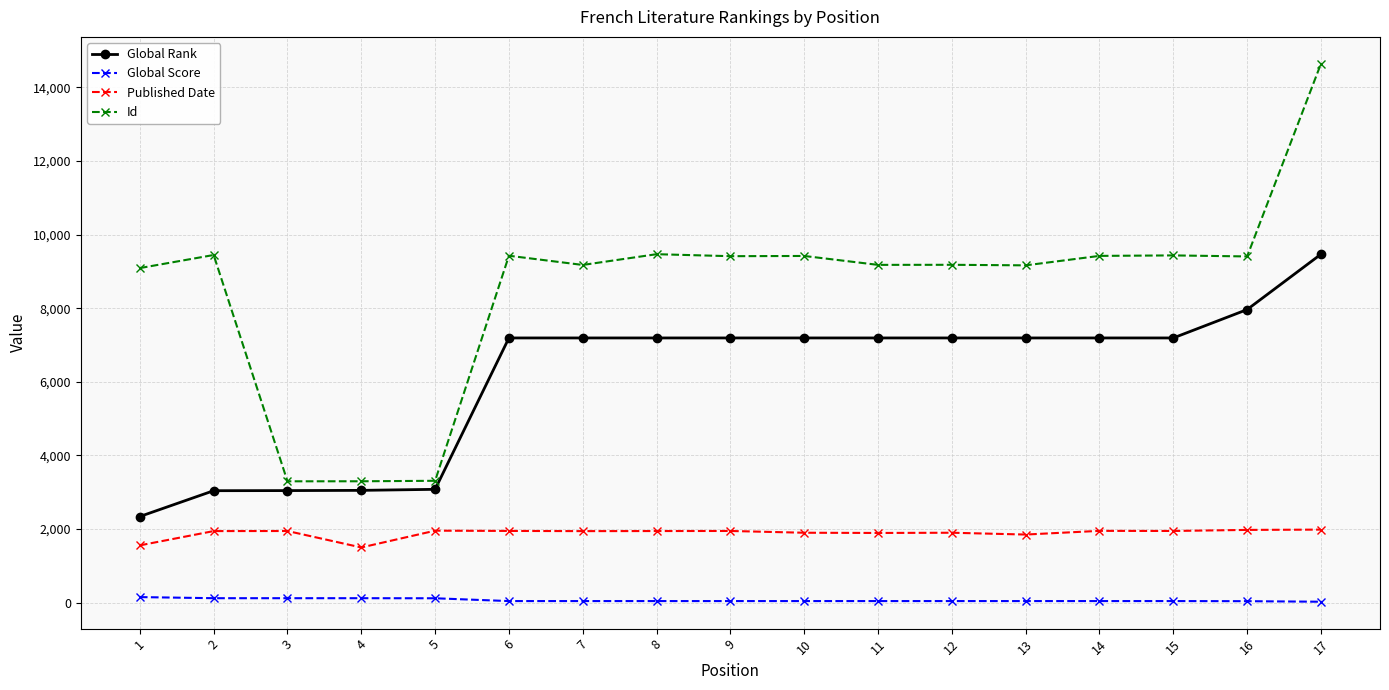

The value of Global Rank at 9 is 7192. True or false?

True